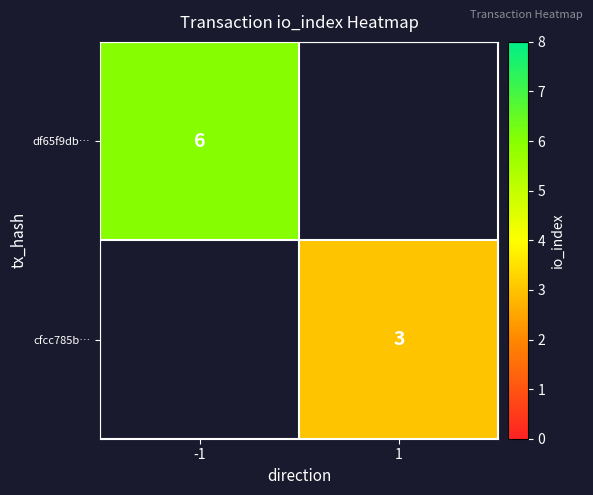

The df65f9db… series shows 6 at -1. True or false?

True